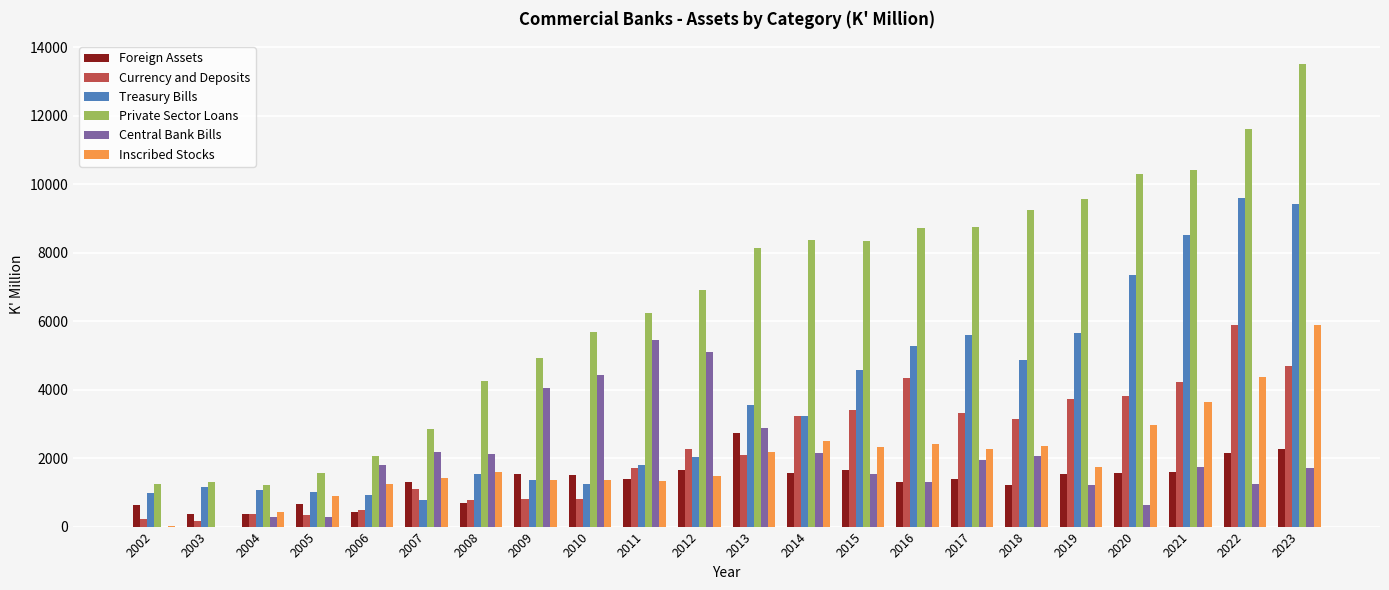

What is the sum of all Treasury Bills values?

81513.7